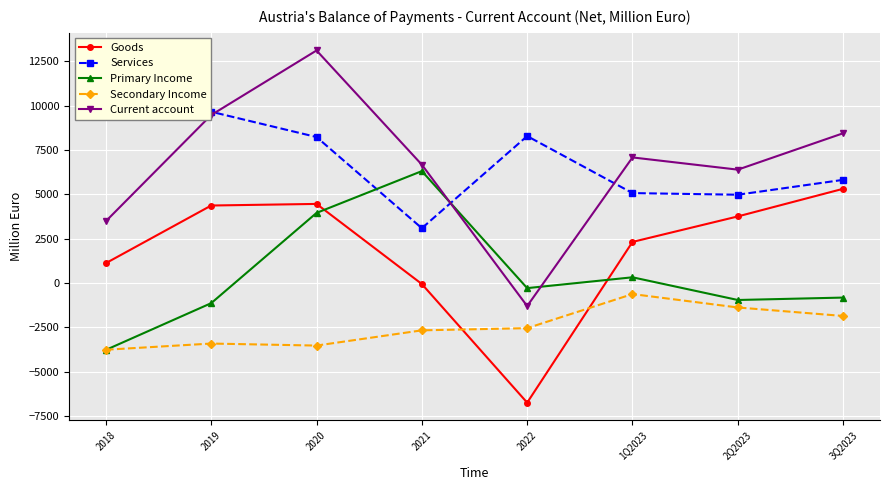

Reading left to right, transcribe all the data shown in this chart.

Goods: 2018=1118	2019=4368	2020=4458	2021=-59	2022=-6747	1Q2023=2315	2Q2023=3753	3Q2023=5311
Services: 2018=9904	2019=9655	2020=8230	2021=3089	2022=8283	1Q2023=5068	2Q2023=4977	3Q2023=5815
Primary Income: 2018=-3773	2019=-1137	2020=3951	2021=6308	2022=-290	1Q2023=321	2Q2023=-959	3Q2023=-823
Secondary Income: 2018=-3764	2019=-3415	2020=-3529	2021=-2670	2022=-2547	1Q2023=-625	2Q2023=-1381	3Q2023=-1860
Current account: 2018=3485	2019=9470	2020=13110	2021=6669	2022=-1301	1Q2023=7079	2Q2023=6390	3Q2023=8442